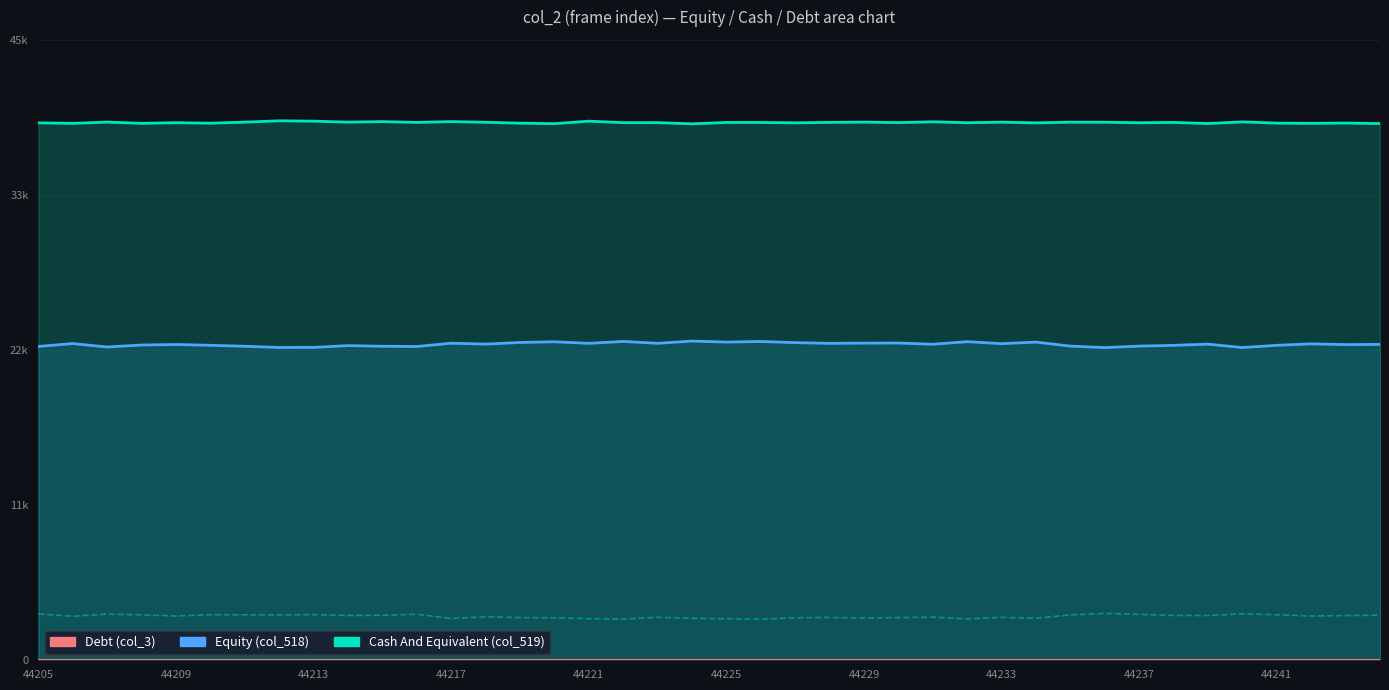

Where is Cash And Equivalent nearest to the value 39277?

13